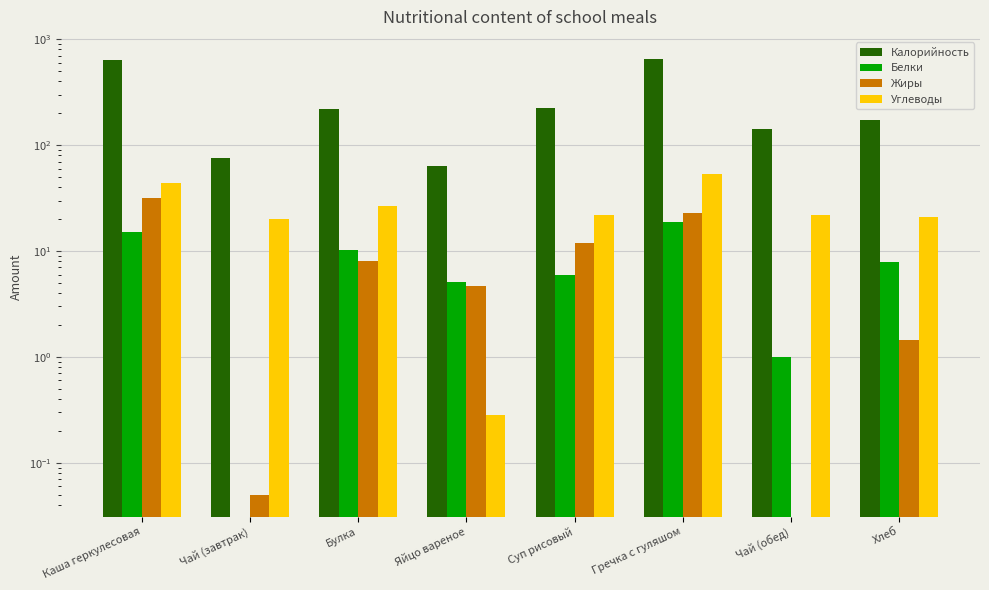

Reading right to left, list all the values displayed in this chart.

Калорийность: Хлеб=174.0	Чай (обед)=142.0	Гречка с гуляшом=655.0	Суп рисовый=226.0	Яйцо вареное=63.5	Булка=219.9	Чай (завтрак)=76.4	Каша геркулесовая=640.0
Белки: Хлеб=7.9	Чай (обед)=1.0	Гречка с гуляшом=19.0	Суп рисовый=6.0	Яйцо вареное=5.1	Булка=10.2	Чай (завтрак)=0.0	Каша геркулесовая=15.0
Жиры: Хлеб=1.4	Чай (обед)=0.0	Гречка с гуляшом=23.0	Суп рисовый=12.0	Яйцо вареное=4.7	Булка=8.1	Чай (завтрак)=0.1	Каша геркулесовая=32.0
Углеводы: Хлеб=20.9	Чай (обед)=21.9	Гречка с гуляшом=53.0	Суп рисовый=22.0	Яйцо вареное=0.3	Булка=26.6	Чай (завтрак)=20.0	Каша геркулесовая=44.0